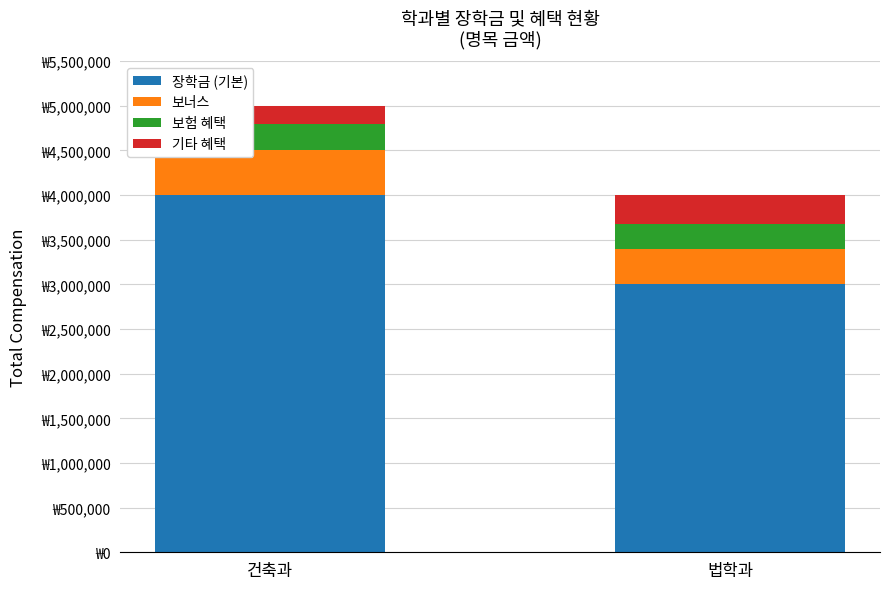

Does the chart contain stacked bars?

Yes